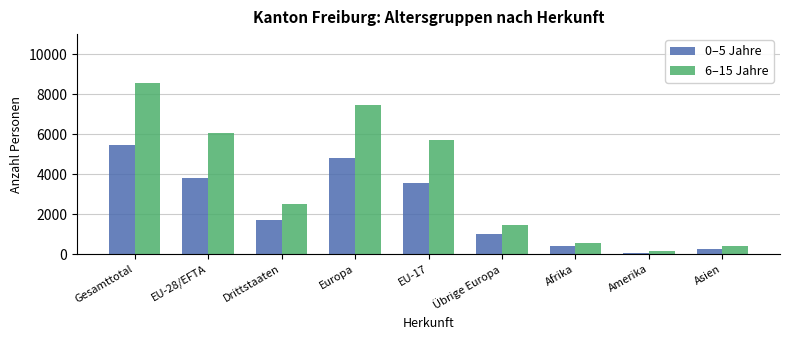

Which series has the widest spread of values?

6–15 Jahre